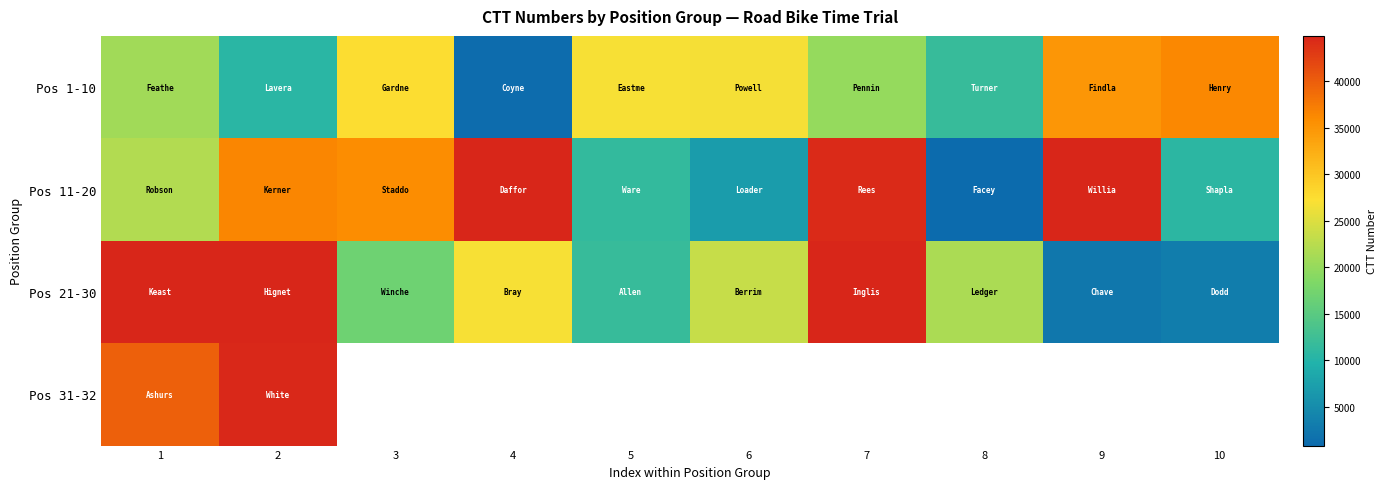

What is the difference between the second highest and minimum values in the Pos 1-10 series?

33838.0